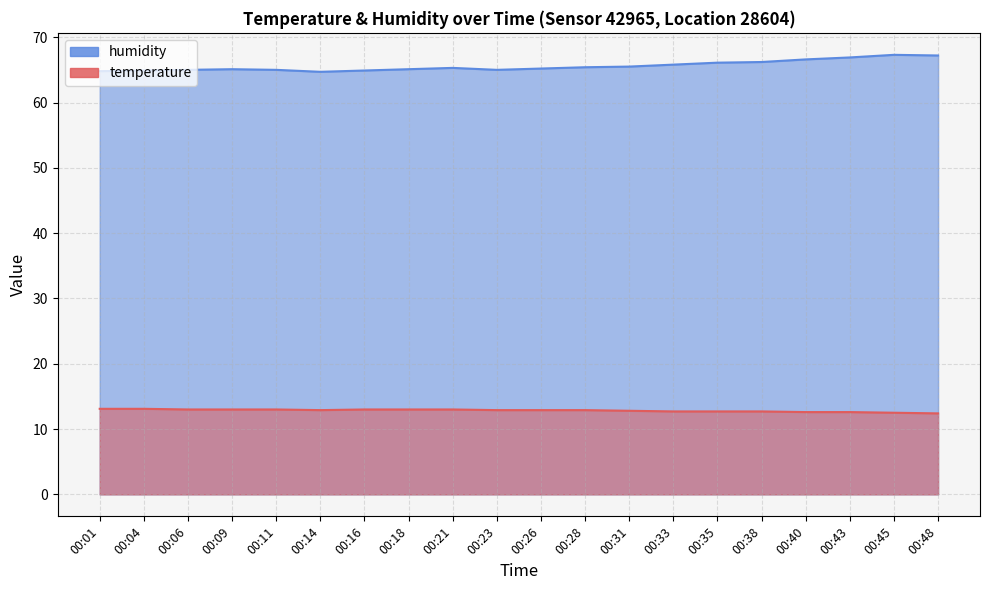

Is the value of humidity at 00:45 greater than the value of temperature at 00:35?

Yes